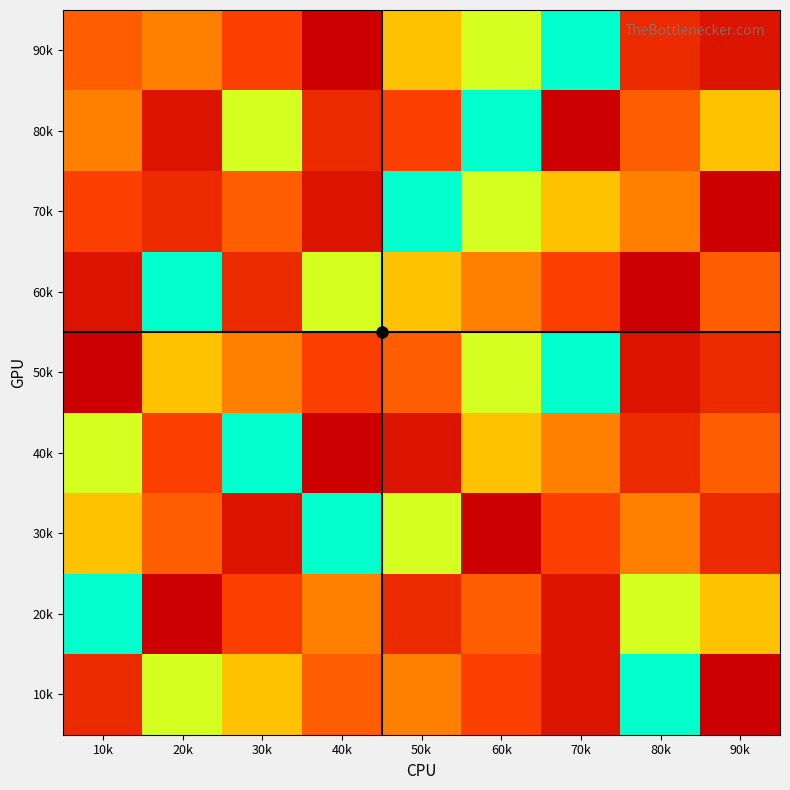

Reading left to right, transcribe all the data shown in this chart.

90k: 10k=5	20k=4	30k=6	40k=9	50k=3	60k=2	70k=1	80k=7	90k=8
80k: 10k=4	20k=8	30k=2	40k=7	50k=6	60k=1	70k=9	80k=5	90k=3
70k: 10k=6	20k=7	30k=5	40k=8	50k=1	60k=2	70k=3	80k=4	90k=9
60k: 10k=8	20k=1	30k=7	40k=2	50k=3	60k=4	70k=6	80k=9	90k=5
50k: 10k=9	20k=3	30k=4	40k=6	50k=5	60k=2	70k=1	80k=8	90k=7
40k: 10k=2	20k=6	30k=1	40k=9	50k=8	60k=3	70k=4	80k=7	90k=5
30k: 10k=3	20k=5	30k=8	40k=1	50k=2	60k=9	70k=6	80k=4	90k=7
20k: 10k=1	20k=9	30k=6	40k=4	50k=7	60k=5	70k=8	80k=2	90k=3
10k: 10k=7	20k=2	30k=3	40k=5	50k=4	60k=6	70k=8	80k=1	90k=9